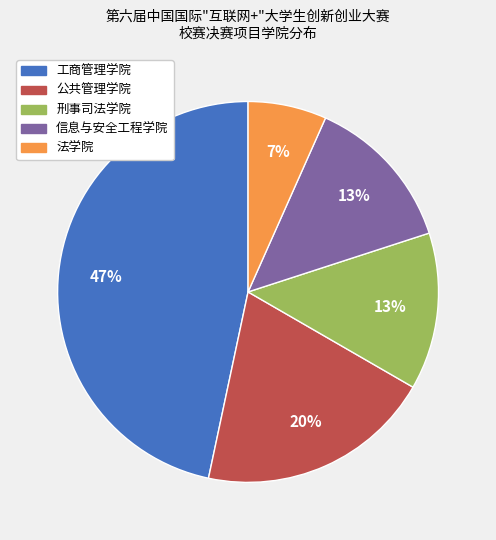

To the nearest percent, what is the average slice percentage?

20%